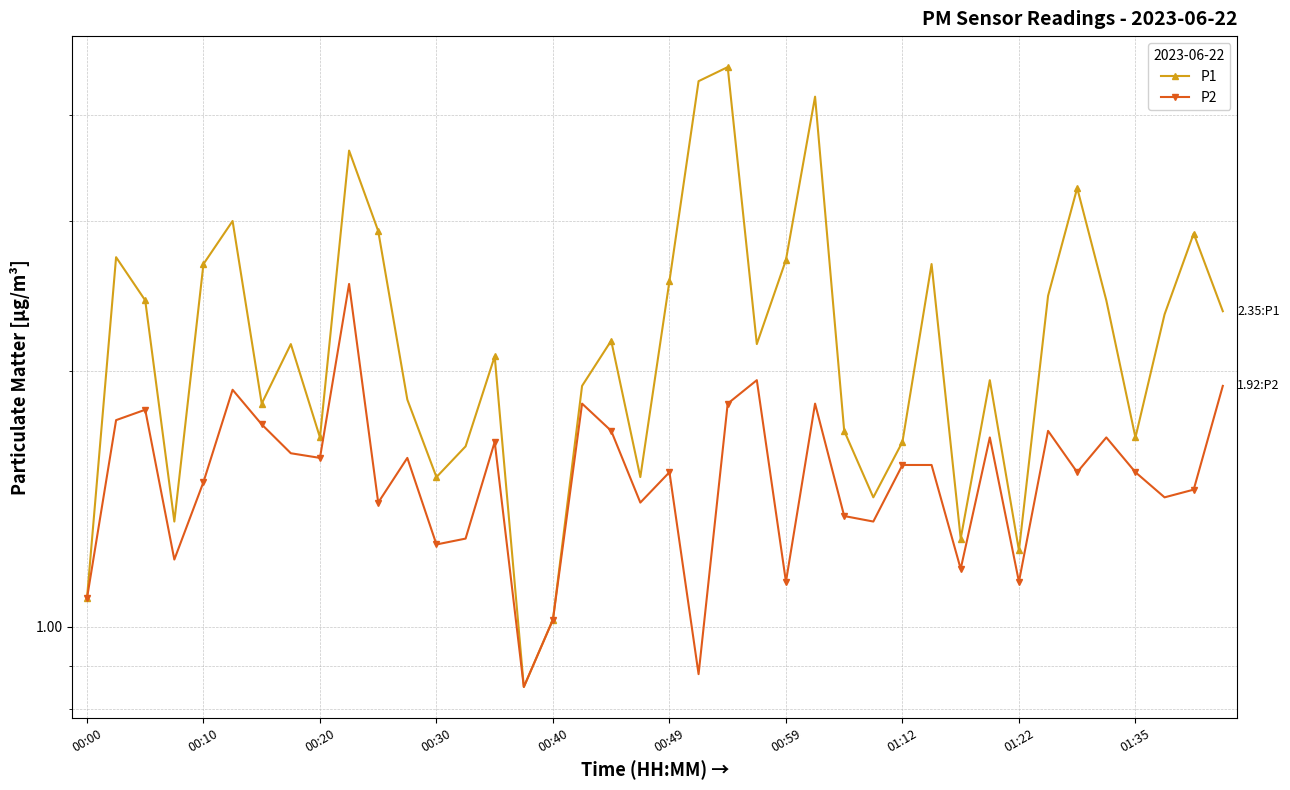

How many values in the P1 series exceed 2?

22